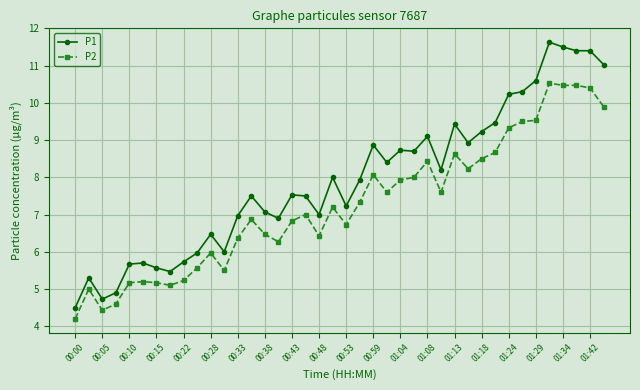

True or false: P2 and P1 cross at least once.

False